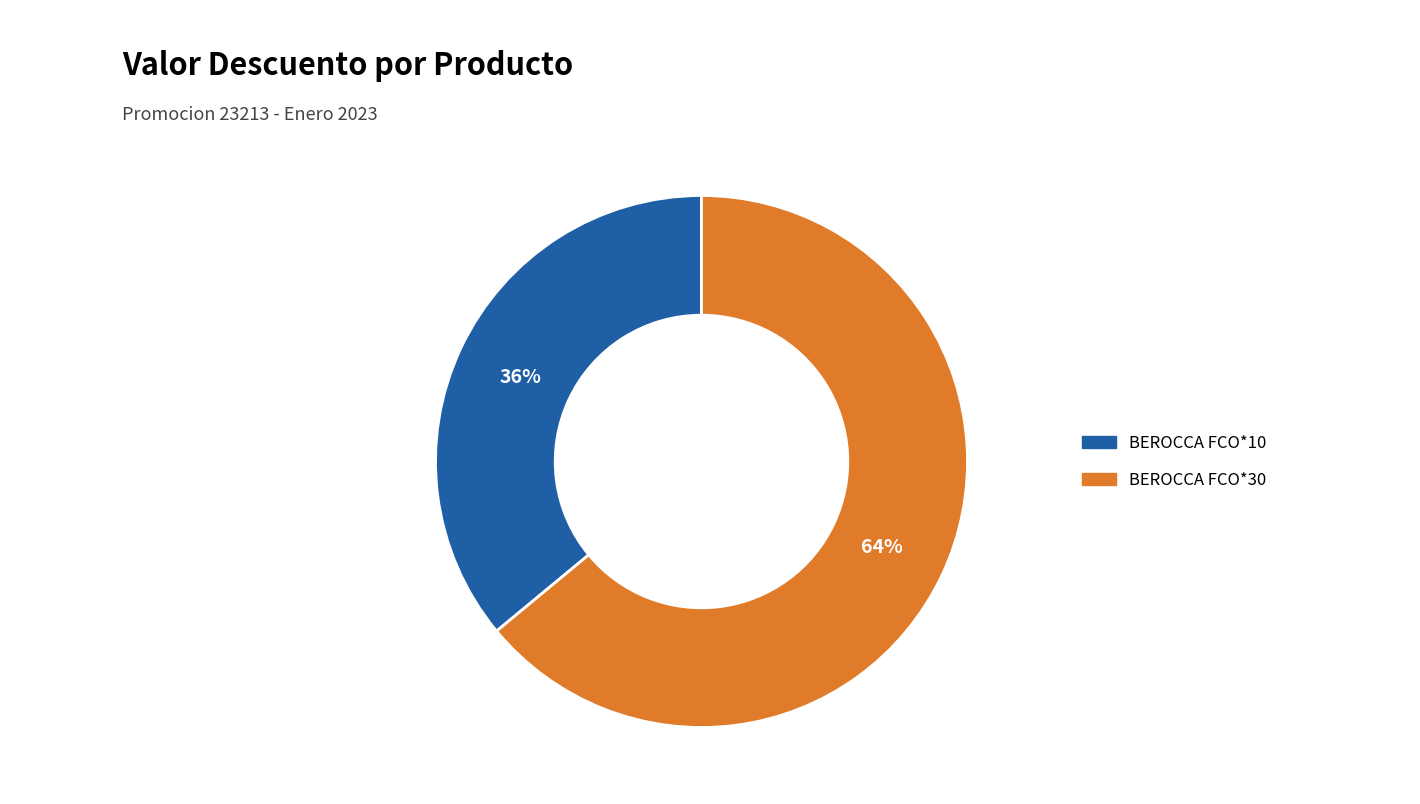

To the nearest percent, what is the difference between the largest and smallest slice percentages?

28%